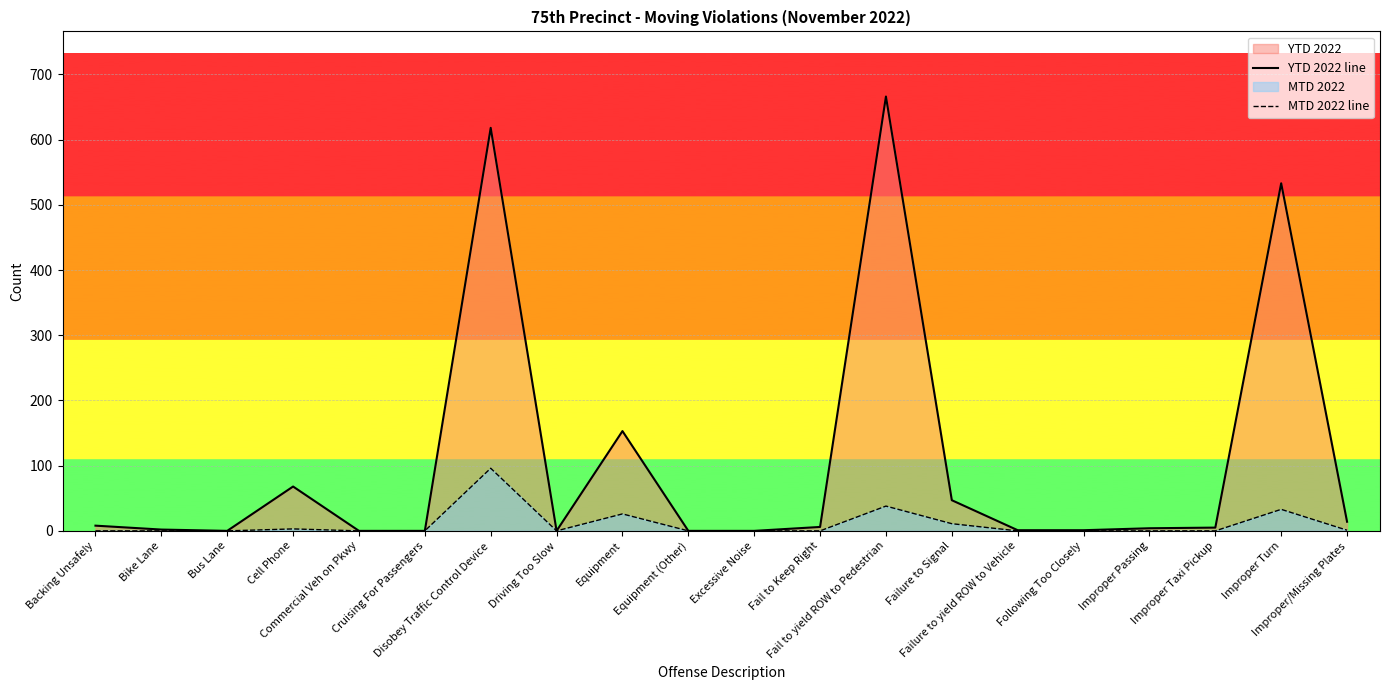

How many data points in YTD 2022 line are above 5?

9